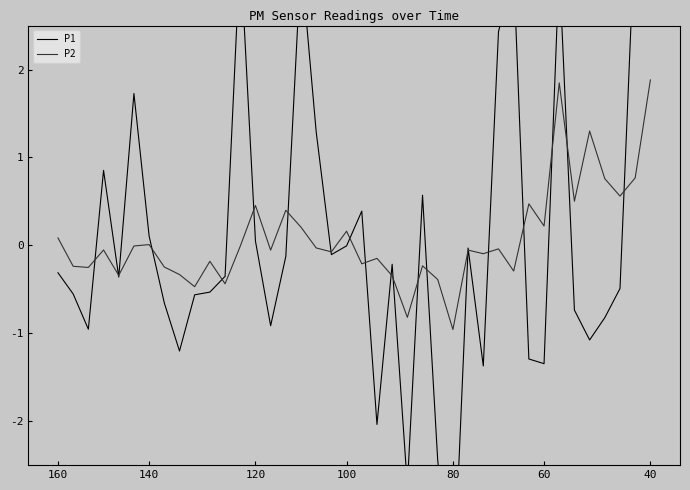

At which label does P2 reach its peak?

40